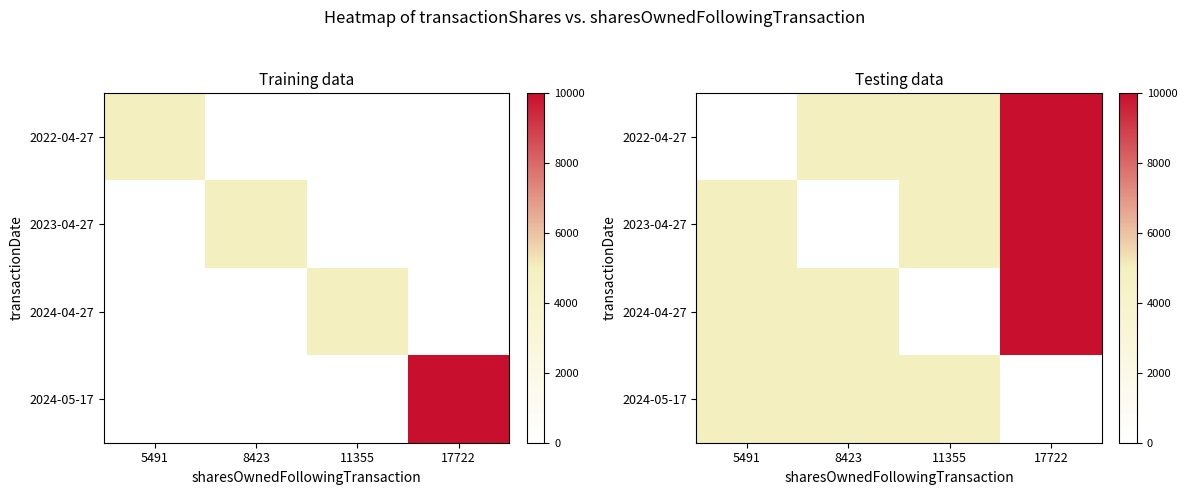

The 2024-05-17 series shows 6700 at 11355. True or false?

False